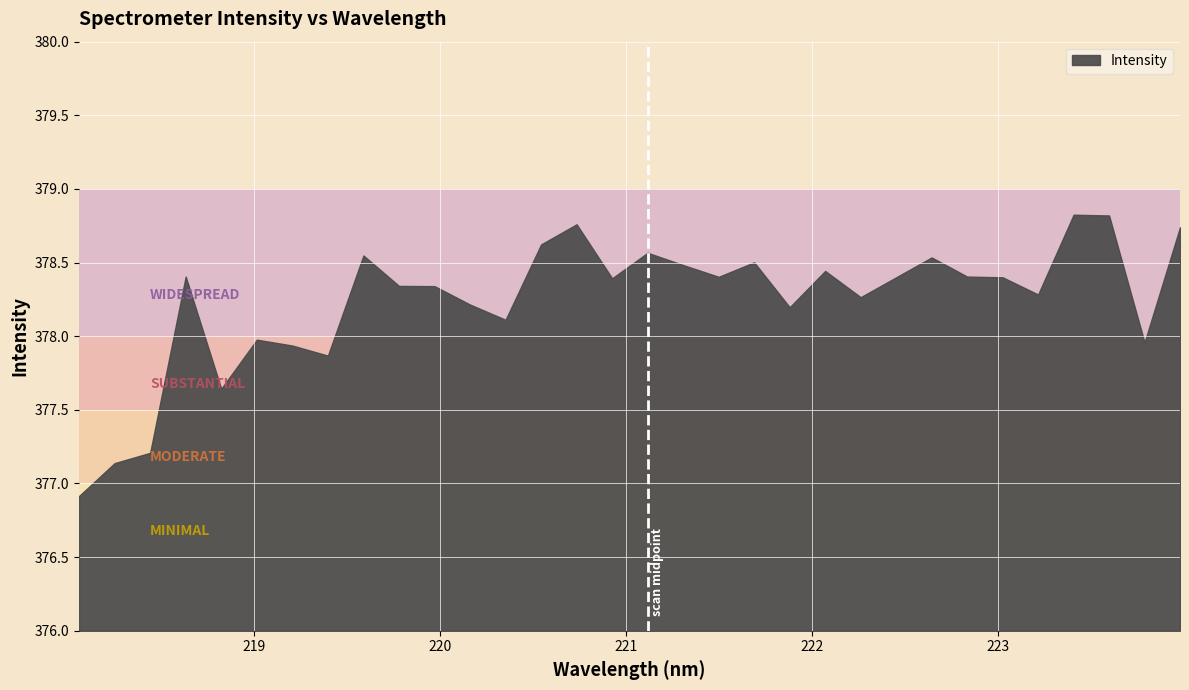

The chart shows a value of 378.2 at 221.8812. True or false?

True